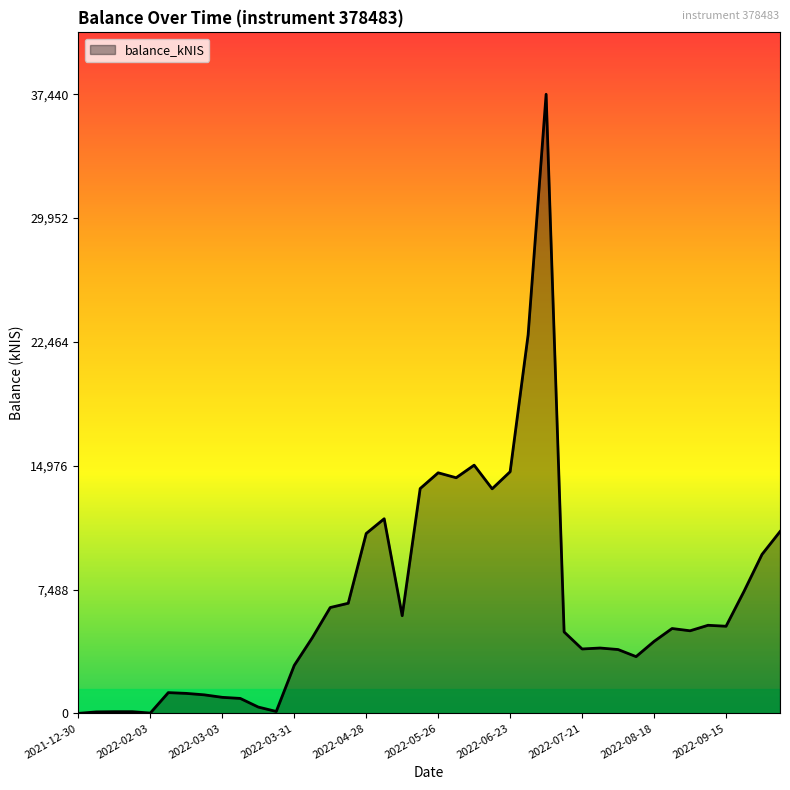

How many categories are shown in the chart?

40